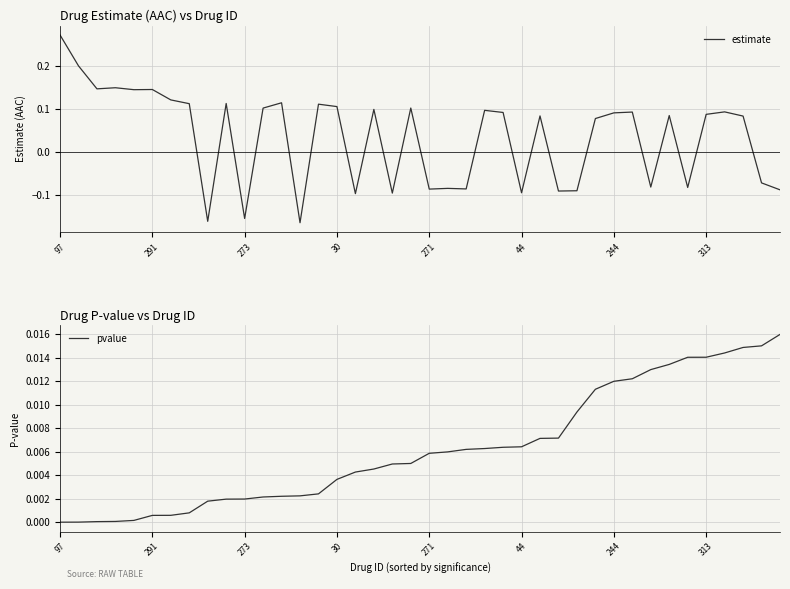

What is the spread (max minus min) of values at 39?

0.1